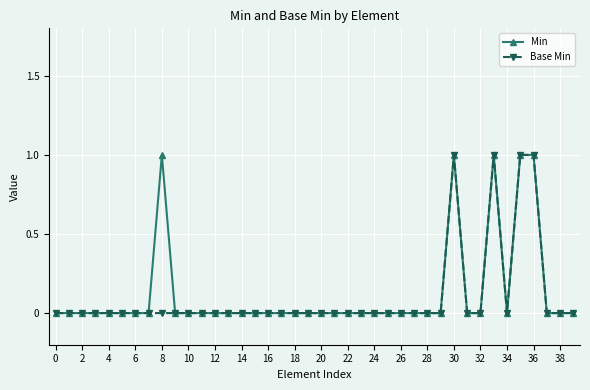

Where is the first local minimum for Base Min?

34